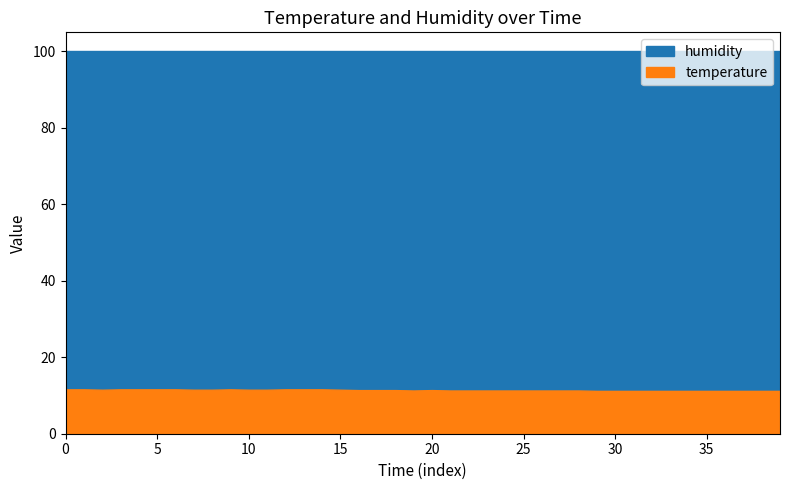

What is the highest value of the temperature series?

11.6